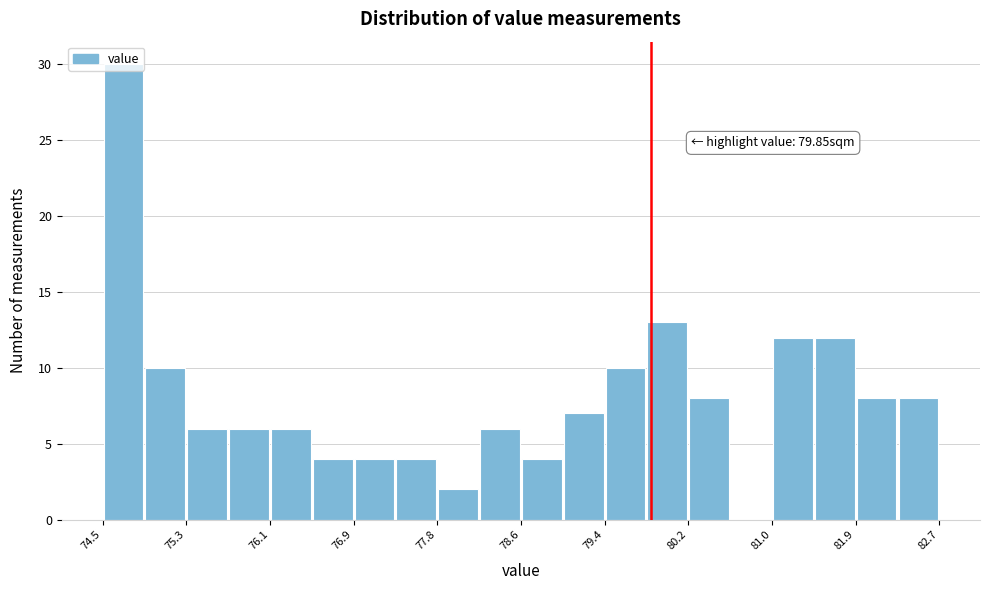

Over which range of the x-axis is the bar tallest?

74.48 to 74.89